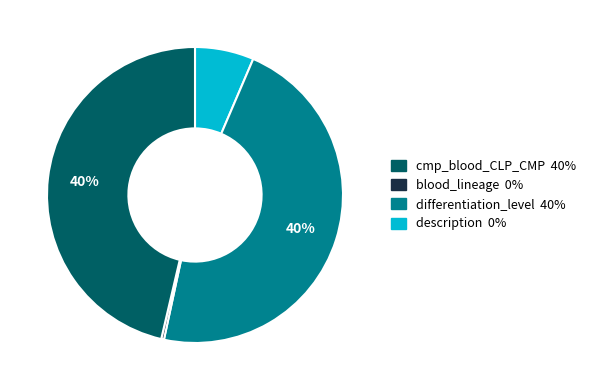

What is the smallest slice in the pie chart?

blood_lineage